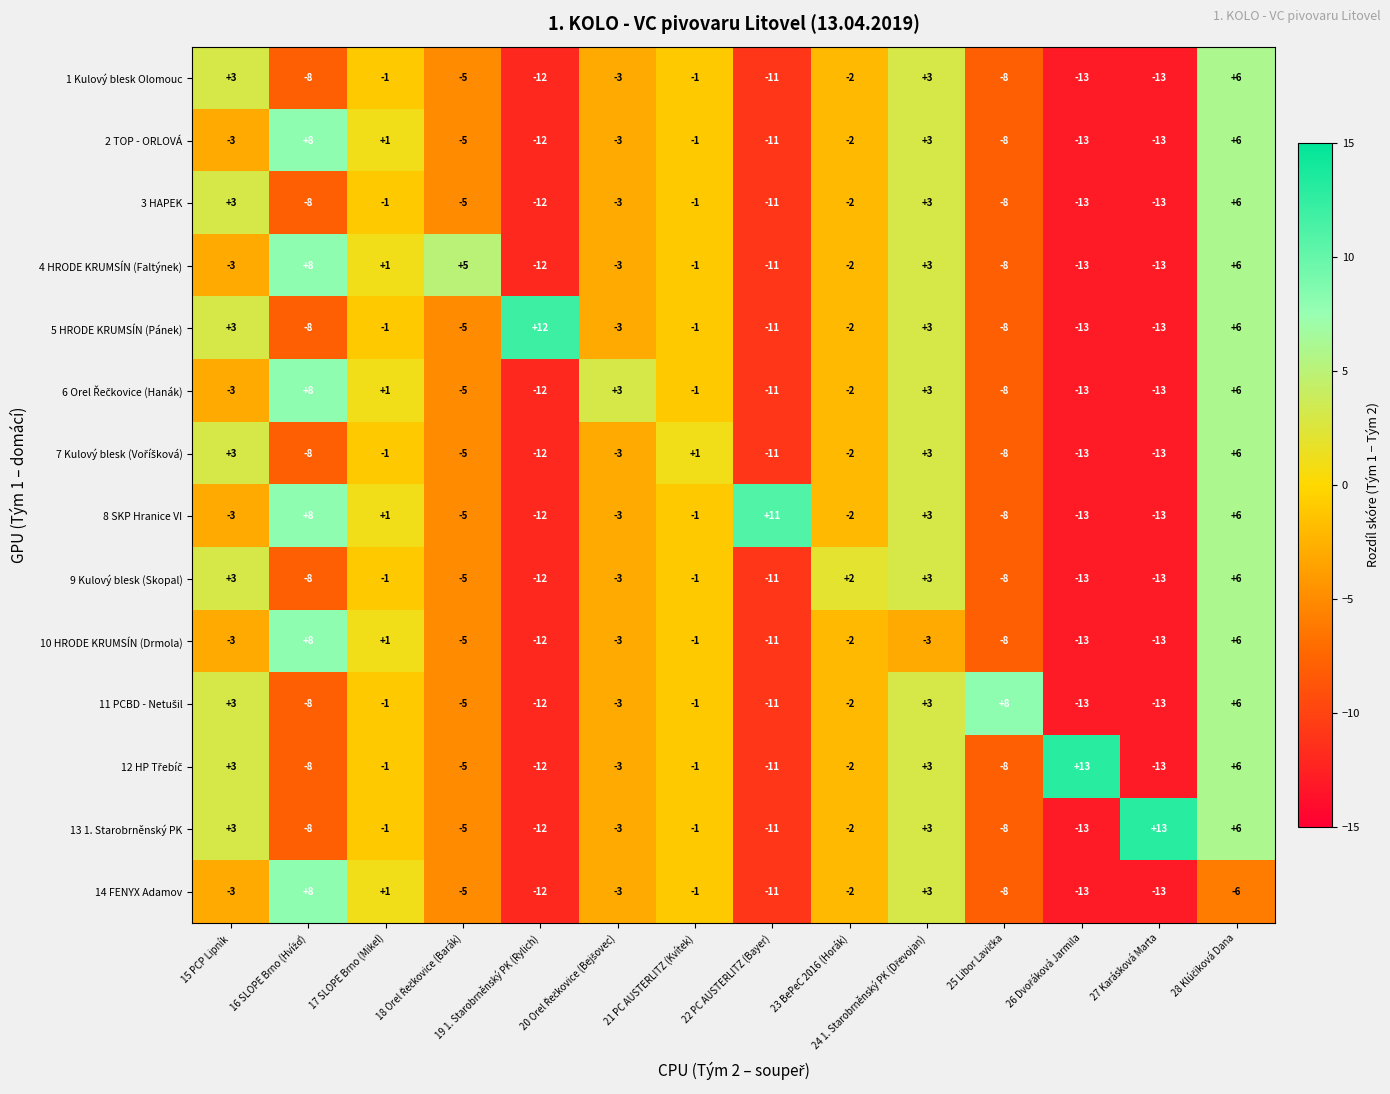

How many distinct data groups are displayed?

14